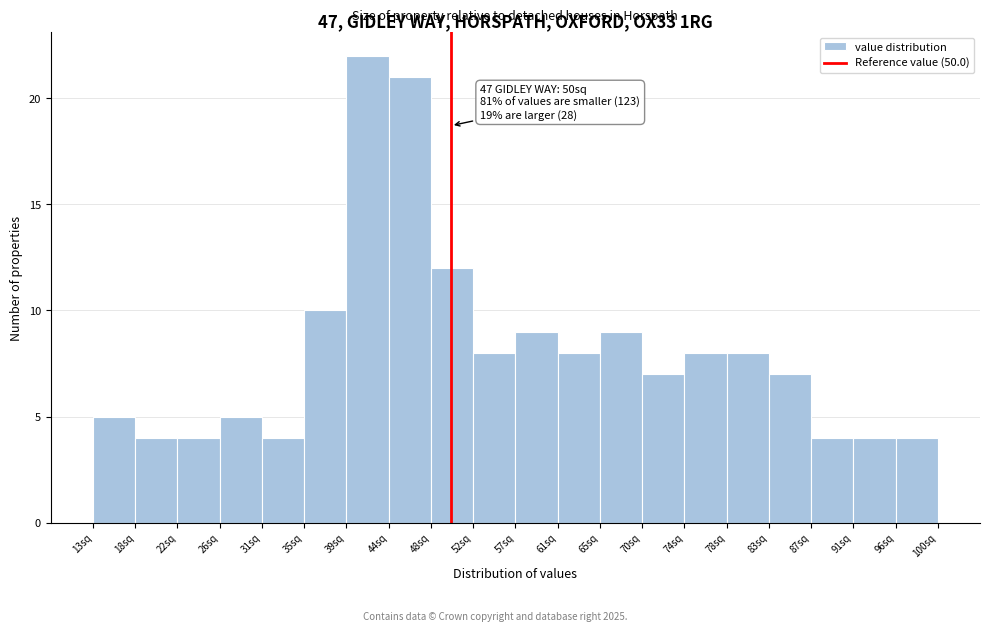

Which range on the x-axis has the tallest bar?

39.0 to 43.5